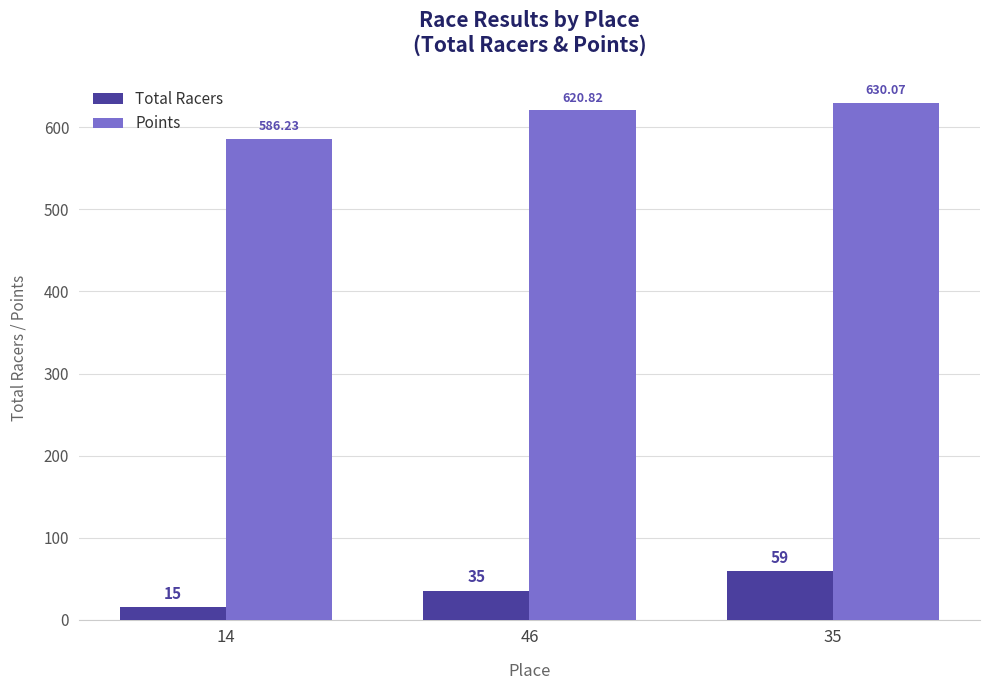

What is the lowest value of the Points series?

586.2